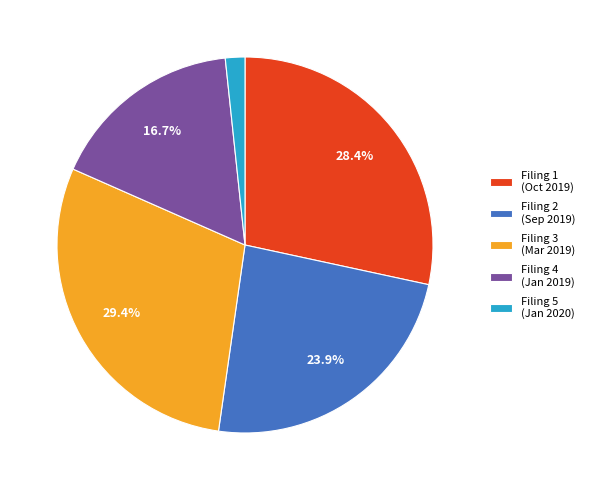

Is there a majority slice in this chart?

No